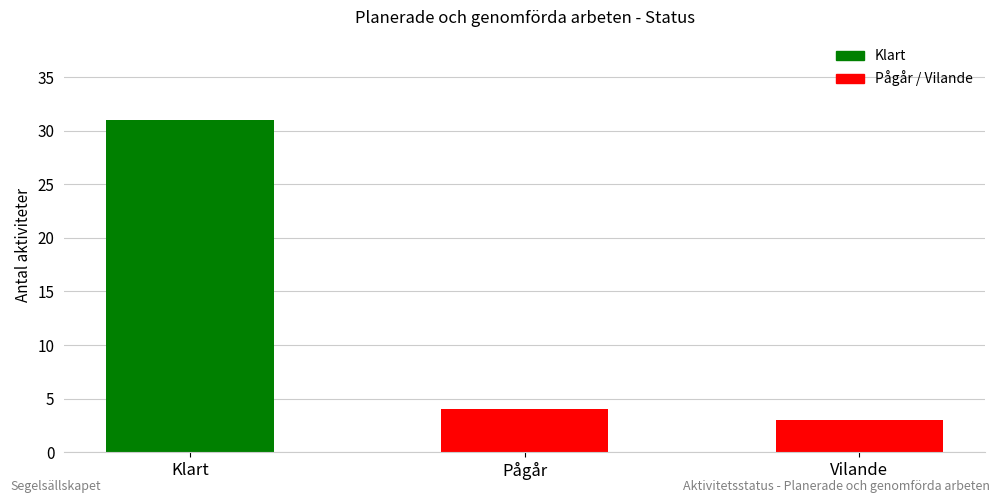

Are the bars grouped side by side (vs. stacked)?

No